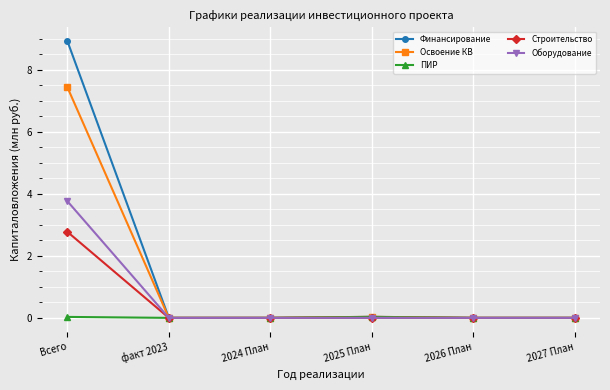

What is the maximum value for Оборудование?

3.8